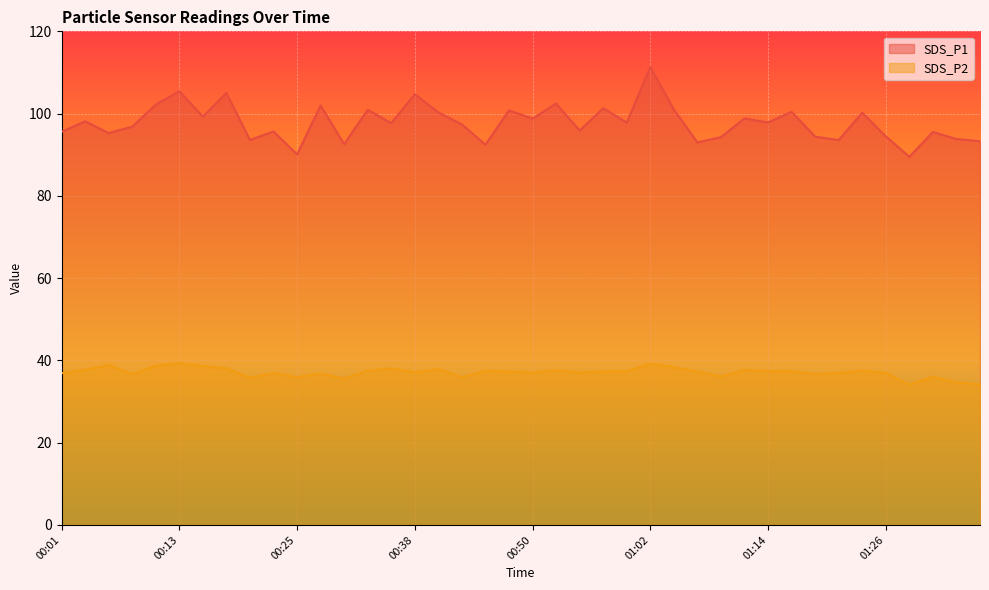

Reading right to left, list all the values displayed in this chart.

SDS_P1: 93.3	93.8	95.5	89.5	94.5	100.2	93.6	94.4	100.5	97.8	98.8	94.3	93.0	101.0	111.3	97.8	101.3	95.9	102.5	98.8	100.8	92.4	97.4	100.3	104.7	97.7	100.9	92.6	102.0	90.1	95.7	93.6	105.0	99.2	105.5	102.2	96.8	95.3	98.2	95.5
SDS_P2: 34.1	34.7	36.0	34.1	37.0	37.5	37.0	36.7	37.4	37.4	37.7	36.1	37.3	38.4	39.2	37.4	37.3	37.1	37.6	37.0	37.3	37.5	35.9	37.9	37.1	38.0	37.5	35.5	36.9	35.9	37.0	35.8	38.1	38.6	39.4	38.7	36.7	38.9	37.8	36.9